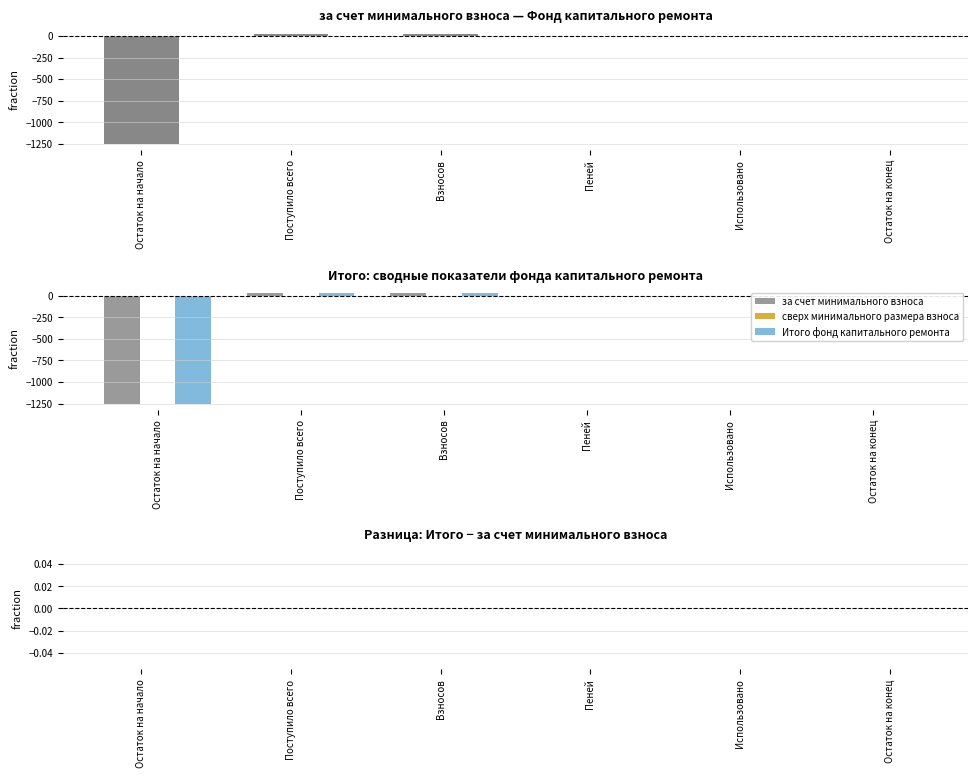

What position from the left is Поступило всего?

2